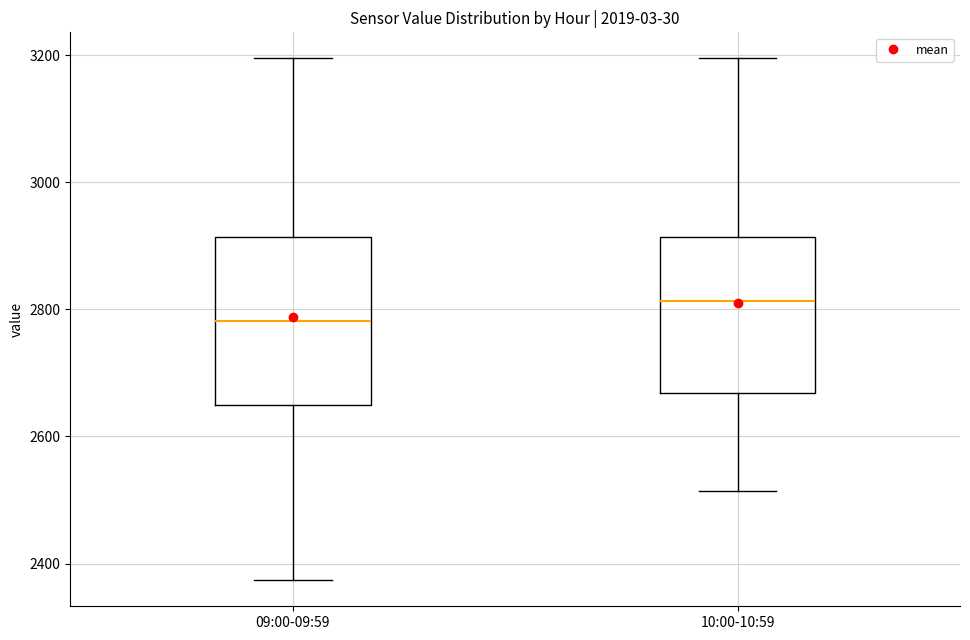

Reading left to right, transcribe this box plot: for each box, give where its median line is, the range the box spans, and where its two whiskers end, as read against the y-axis. The values are not printed on the chart, so give them approximately, as read against the axis.

09:00-09:59: median 2780, box 2640 to 2920, whiskers 2380 to 3200
10:00-10:59: median 2820, box 2660 to 2920, whiskers 2520 to 3200